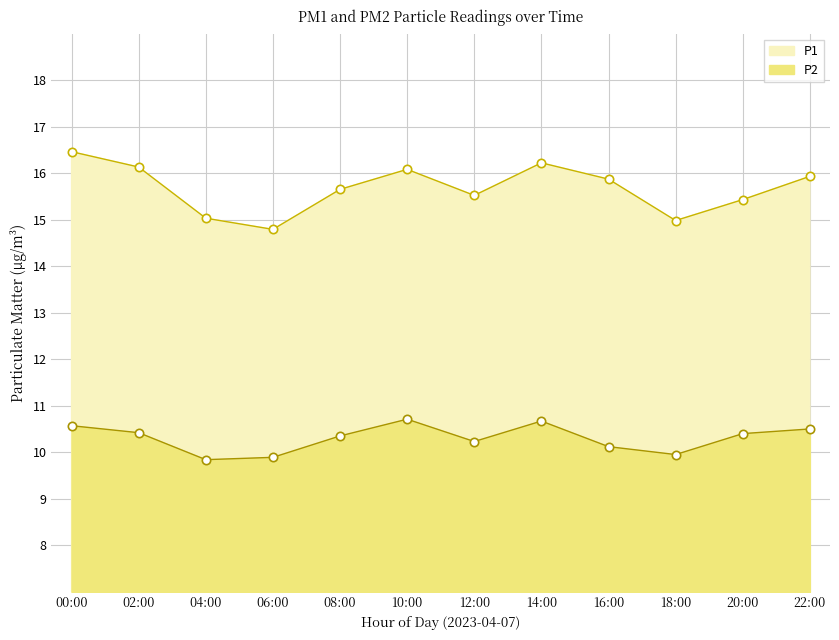

What is the value of the P2 point at the 6th from the left?

10.7